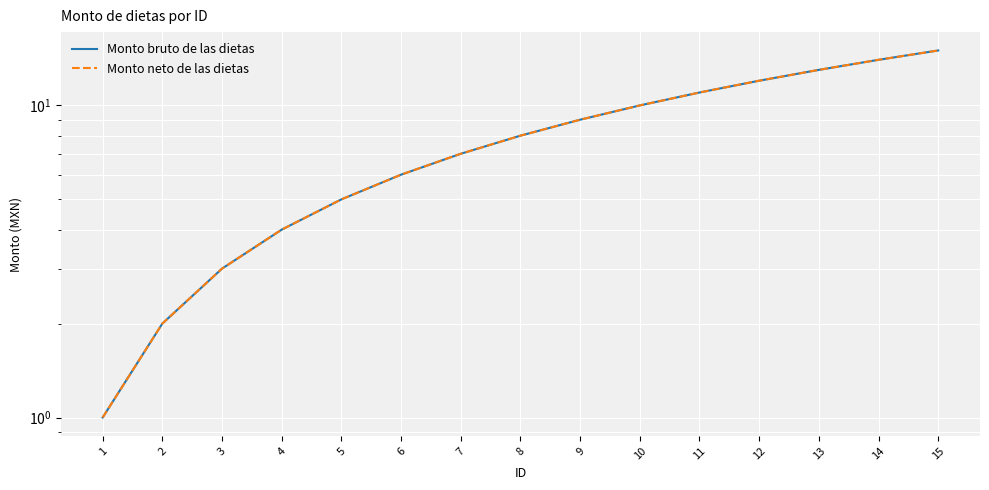

The Monto neto de las dietas series shows 5 at 10. True or false?

False